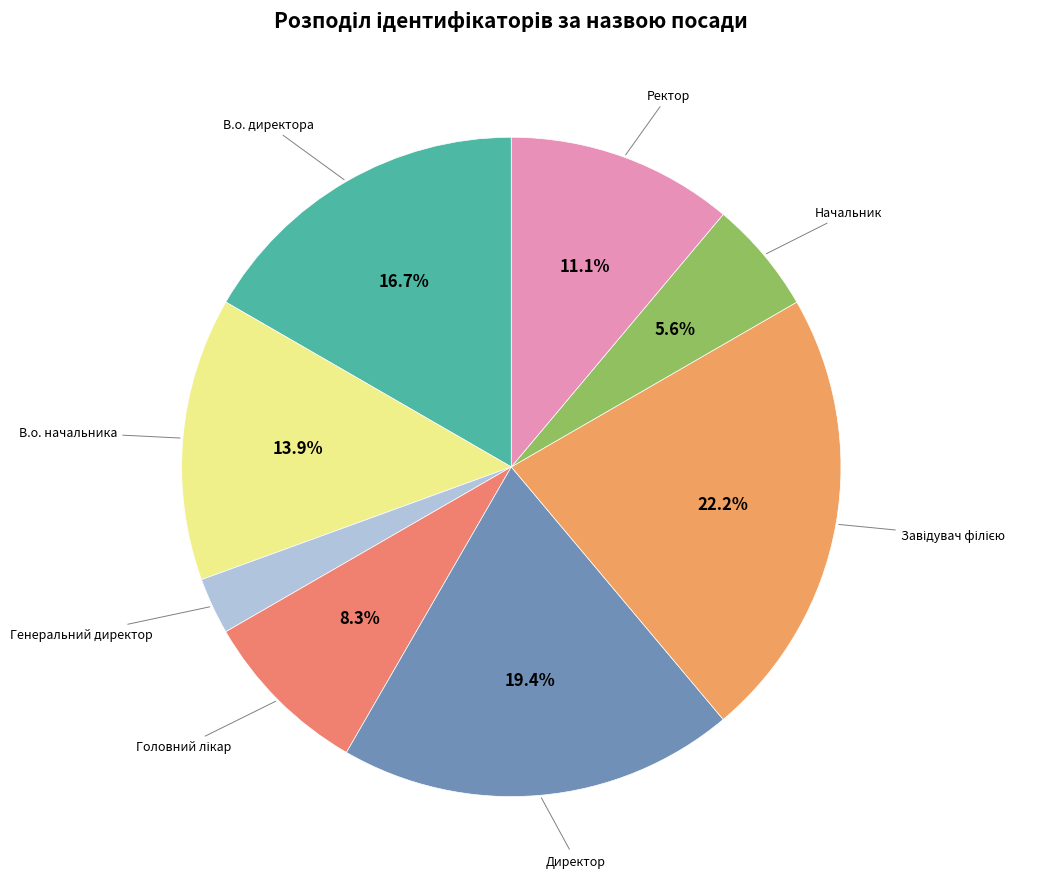

Which slice is the smallest?

Генеральний директор